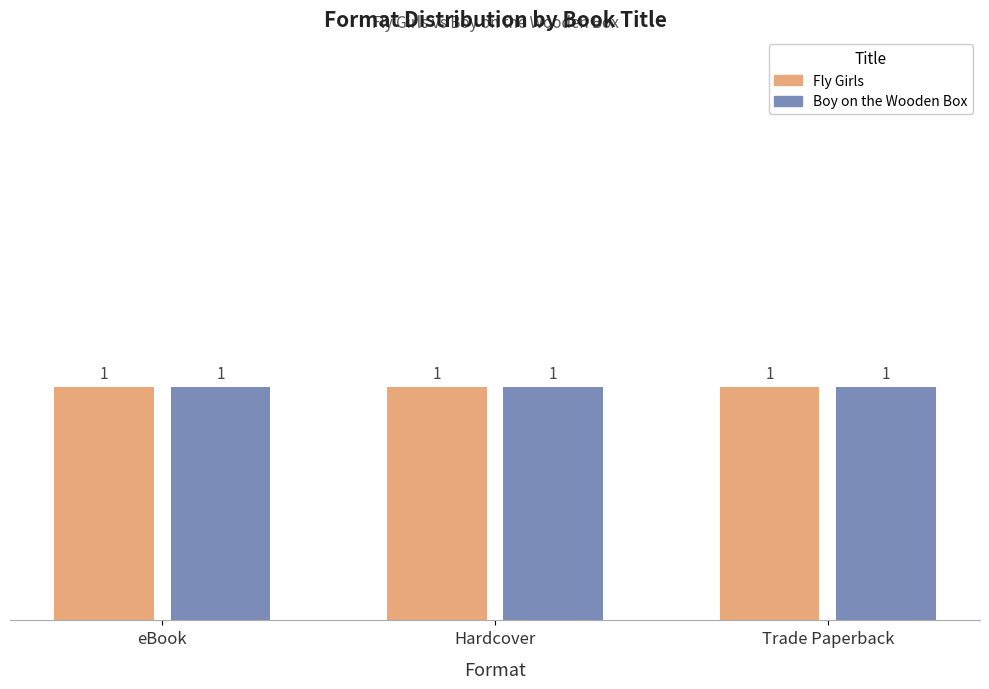

What position from the left is eBook?

1